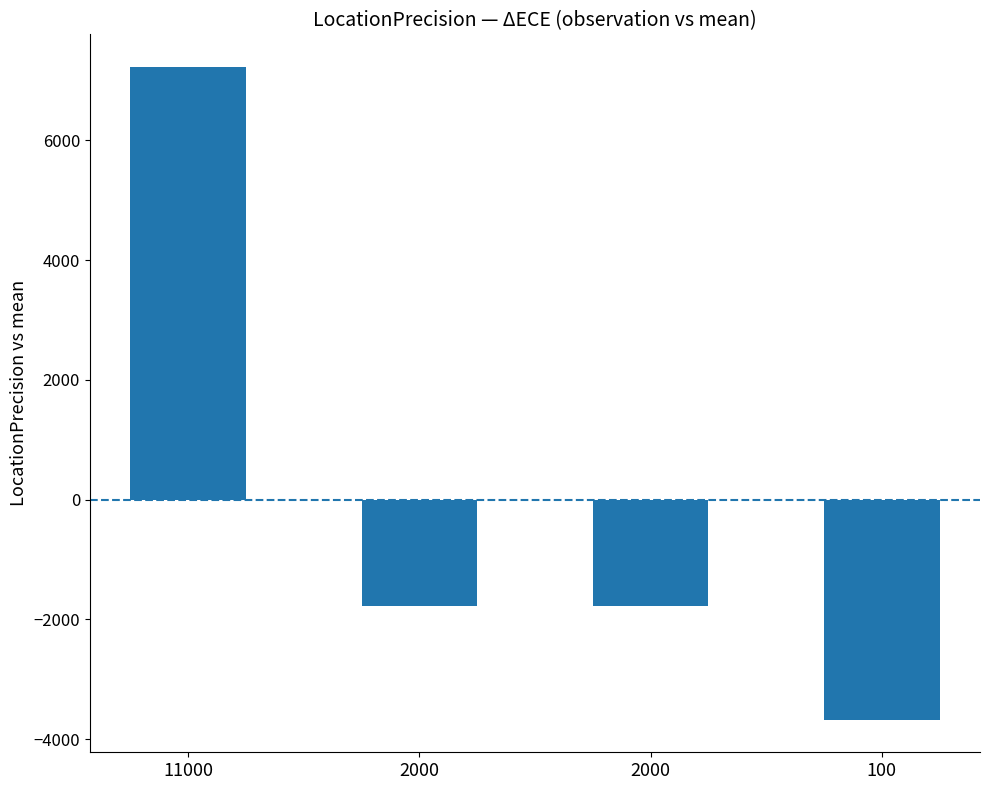

Reading left to right, extract all data points from this chart.

11000=7225	2000=-1775	2000=-1775	100=-3675